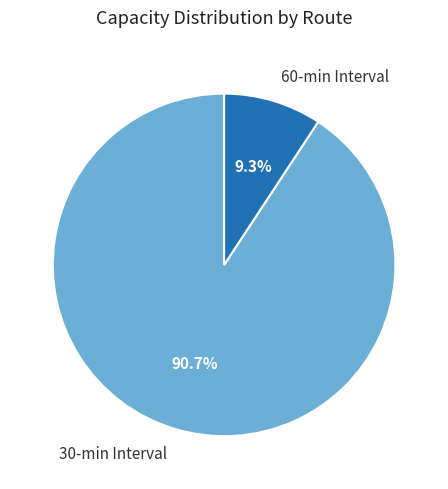

Count the number of slices in the pie.

2